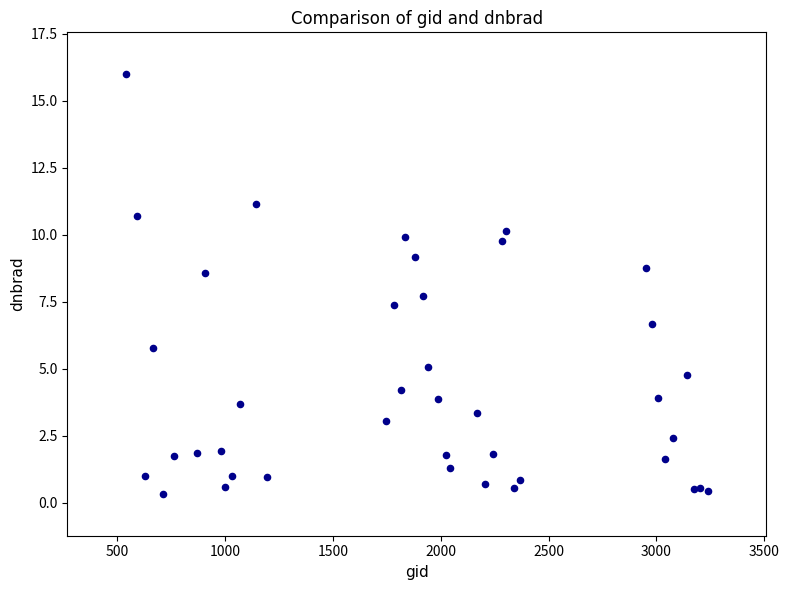

What Y value in the scatter plot is closest to 8?

7.7